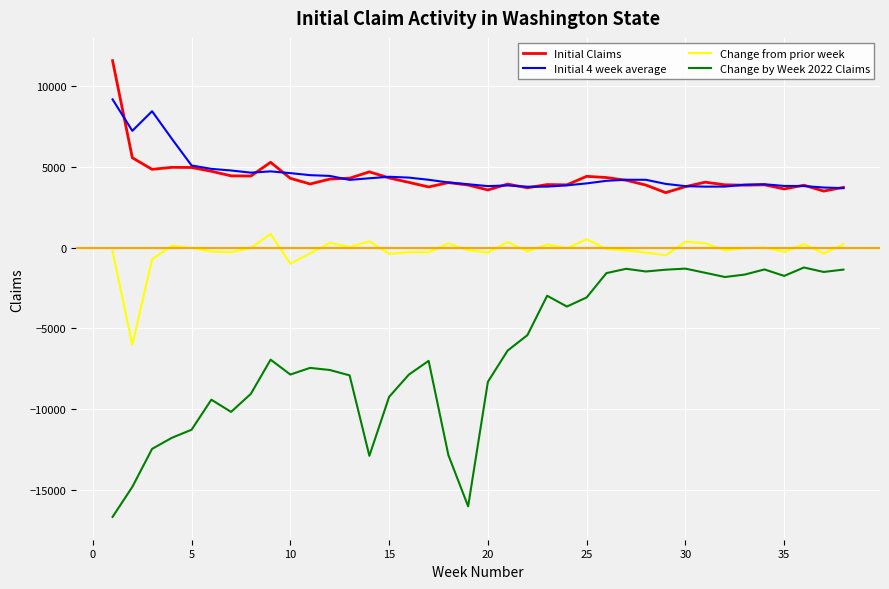

List the series in order of their peak value, lowest first.

Change by Week 2022 Claims, Change from prior week, Initial 4 week average, Initial Claims